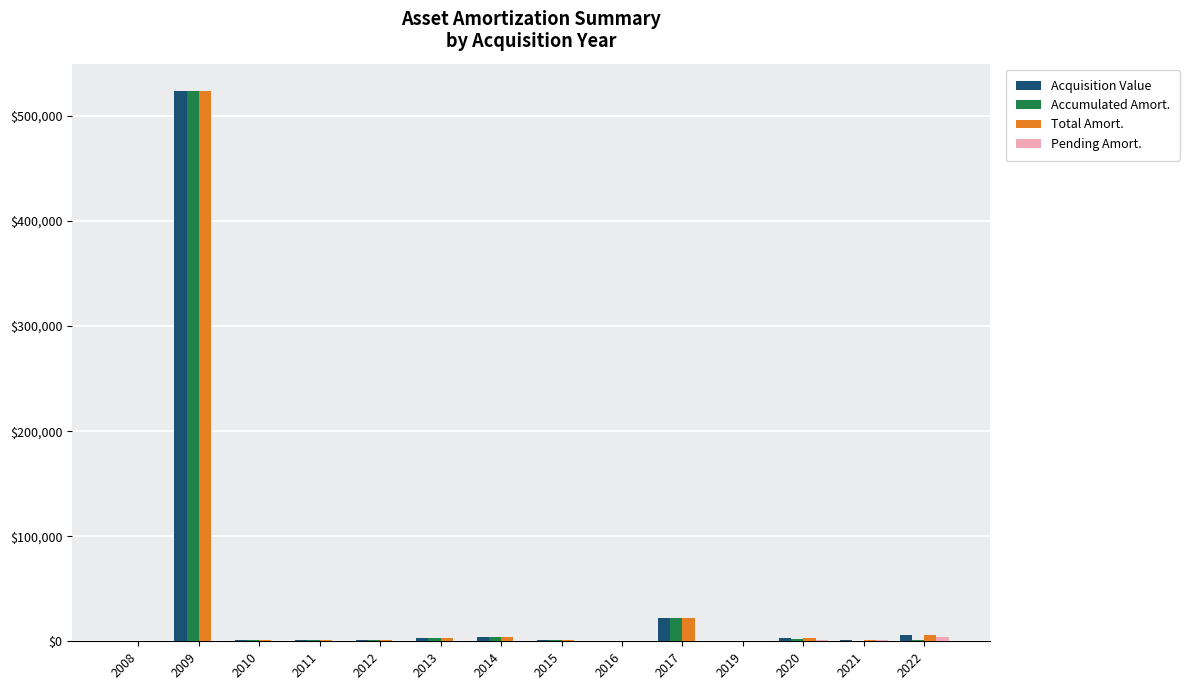

What is the sum of all Acquisition Value values?

570587.7